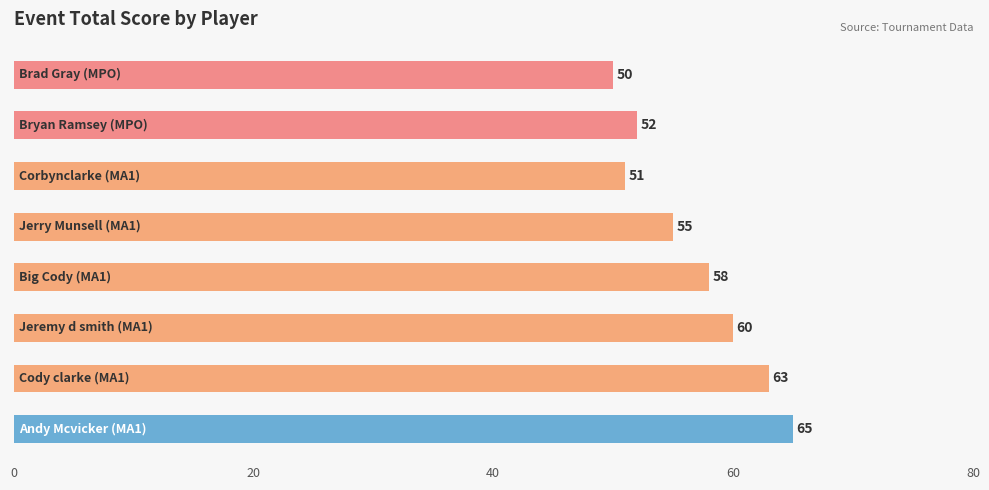

What is the value of the 4th bar from the top?

55